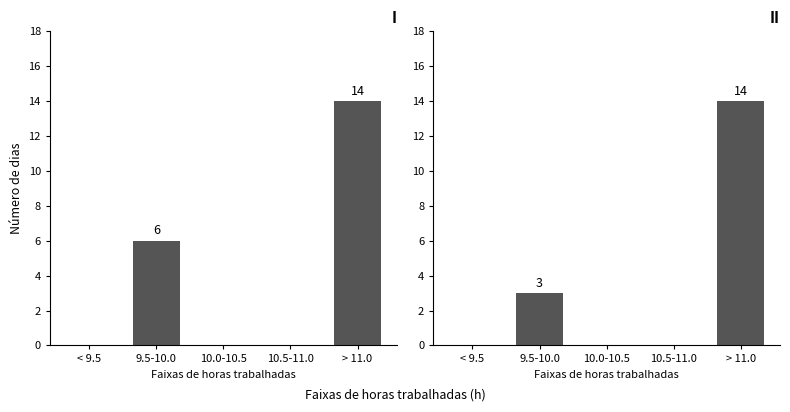

Which has a higher value, 10.5-11.0 or < 9.5?

10.5-11.0